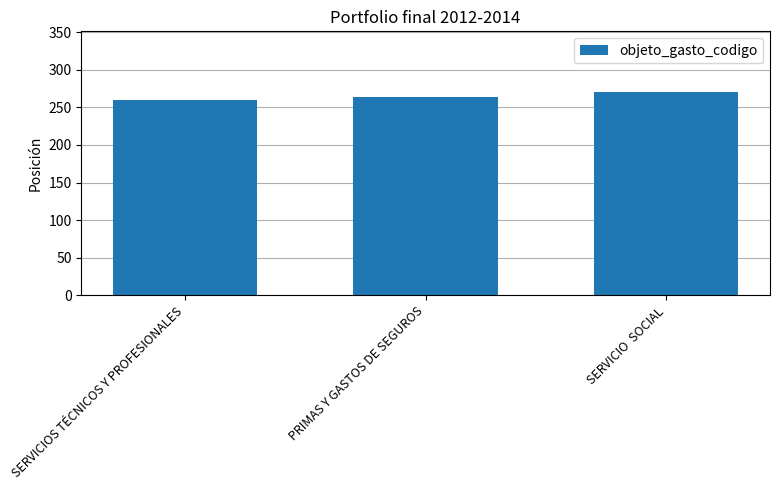

True or false: the data shows 124 at SERVICIO  SOCIAL.

False